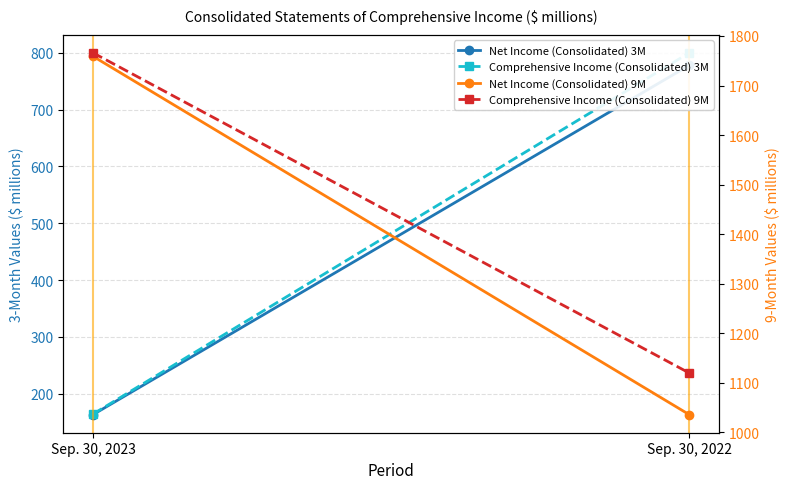

Which has a higher value, Sep. 30, 2022 or Sep. 30, 2023?

Sep. 30, 2022